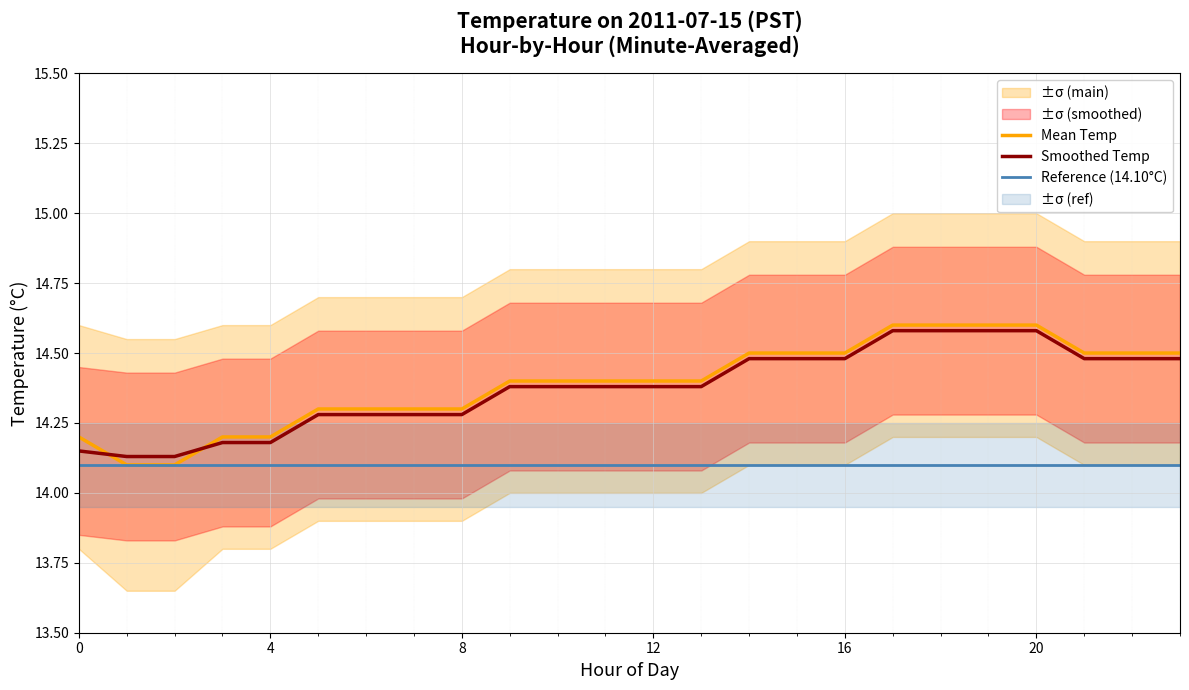

Reading left to right, list all the values displayed in this chart.

Mean Temp: 14.2	14.1	14.1	14.2	14.2	14.3	14.3	14.3	14.3	14.4	14.4	14.4	14.4	14.4	14.5	14.5	14.5	14.6	14.6	14.6	14.6	14.5	14.5	14.5
Smoothed Temp: 14.2	14.1	14.1	14.2	14.2	14.3	14.3	14.3	14.3	14.4	14.4	14.4	14.4	14.4	14.5	14.5	14.5	14.6	14.6	14.6	14.6	14.5	14.5	14.5
Reference (14.10°C): 14.1	14.1	14.1	14.1	14.1	14.1	14.1	14.1	14.1	14.1	14.1	14.1	14.1	14.1	14.1	14.1	14.1	14.1	14.1	14.1	14.1	14.1	14.1	14.1